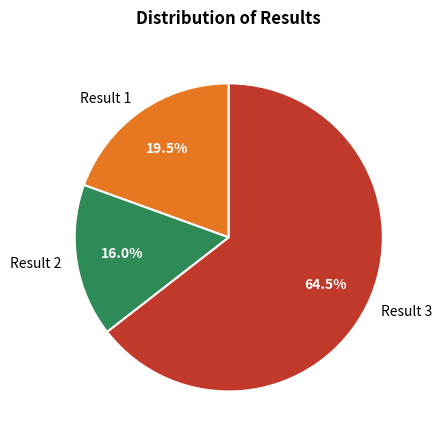

To the nearest percent, what is the difference between the largest and smallest slice percentages?

48%